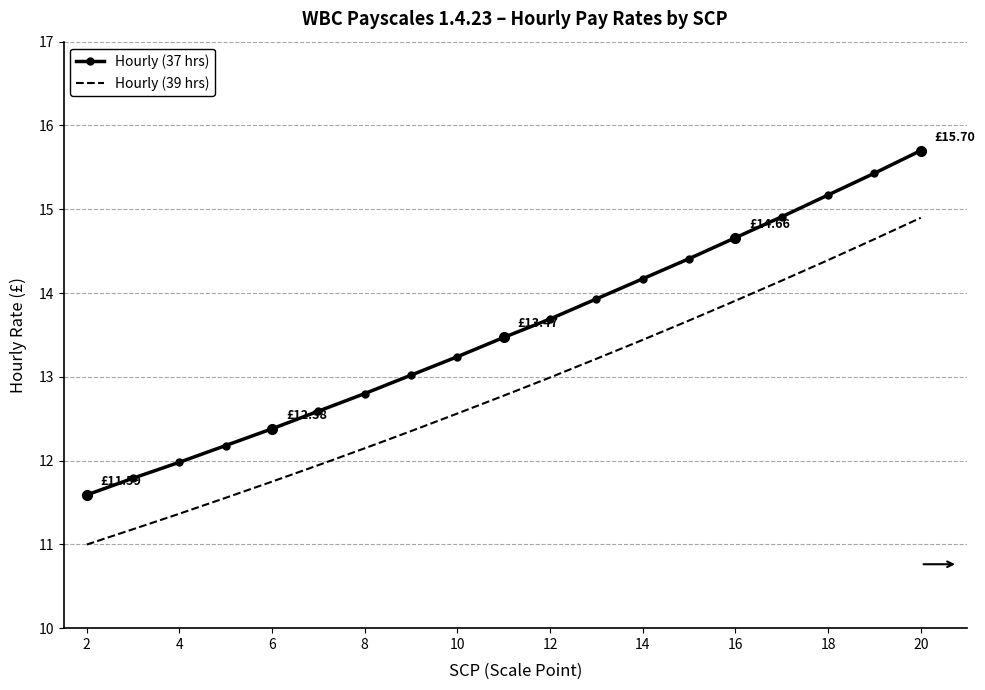

True or false: Hourly (37 hrs) and Hourly (39 hrs) intersect in this chart.

False